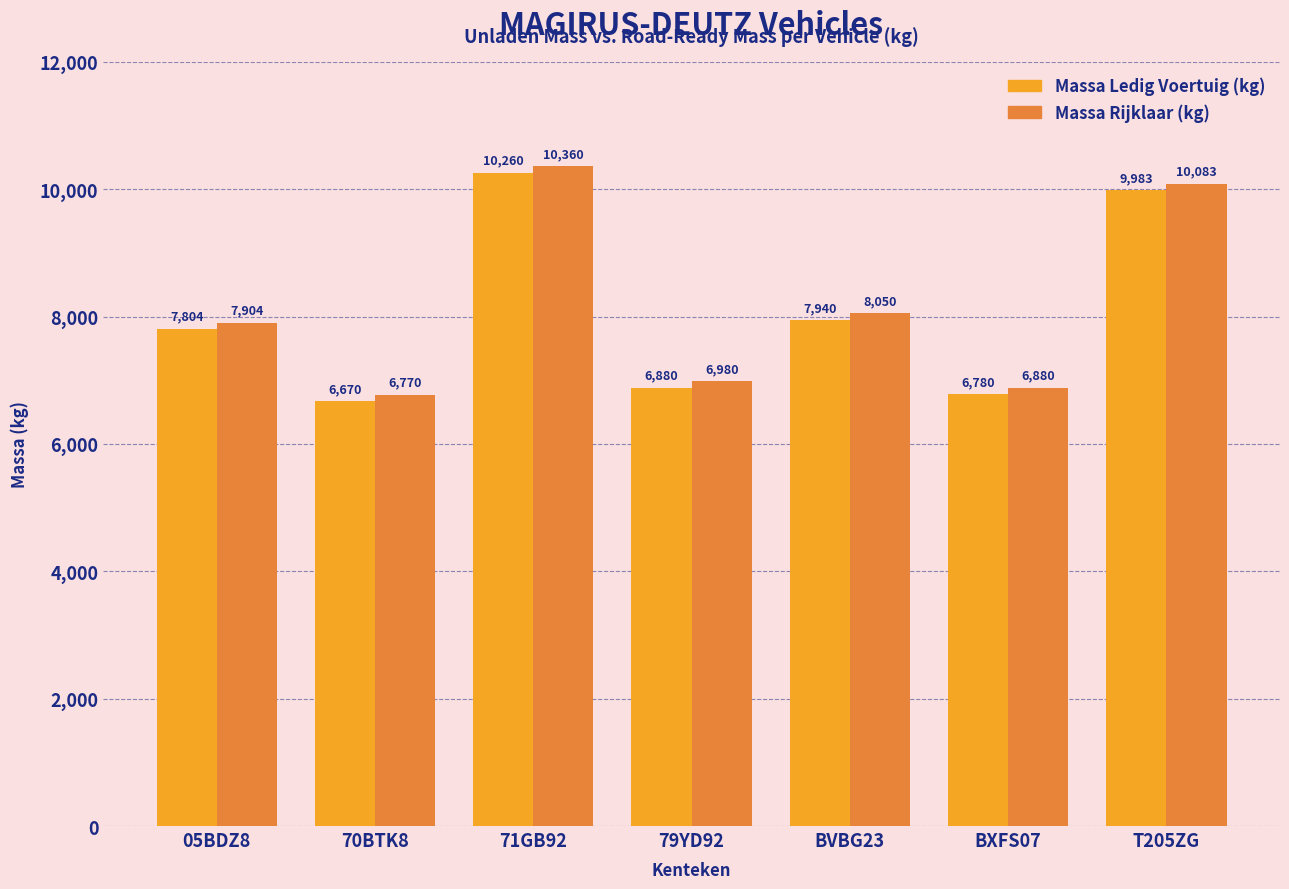

Does the chart contain any negative values?

No